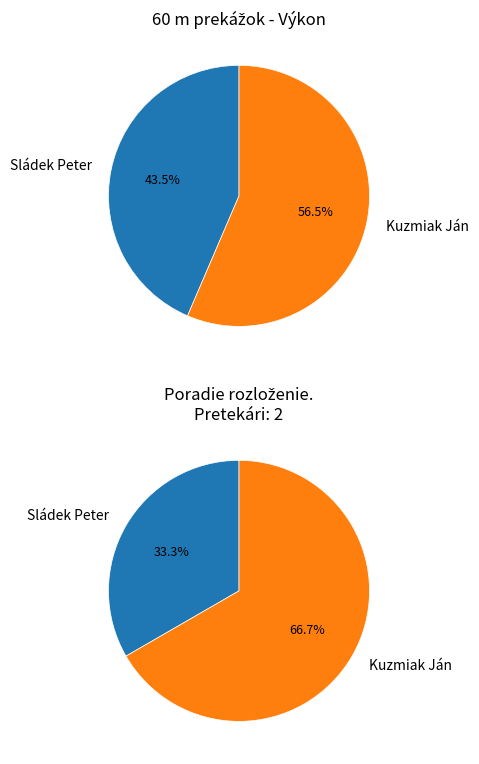

Approximately how many times larger is the value at Sládek Peter compared to Kuzmiak Ján?

0.8